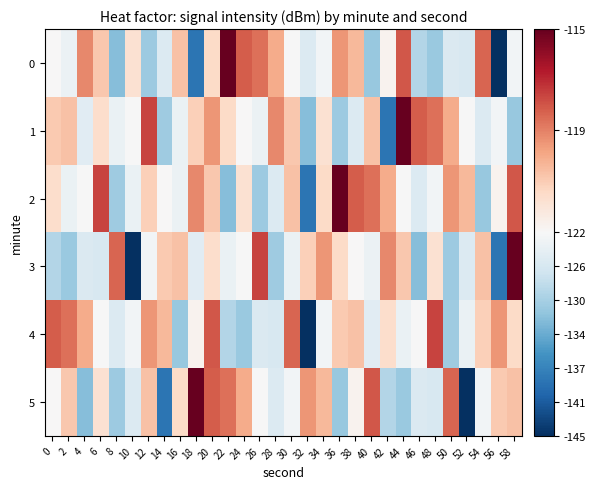

Between 52 and 26, which is larger?

26